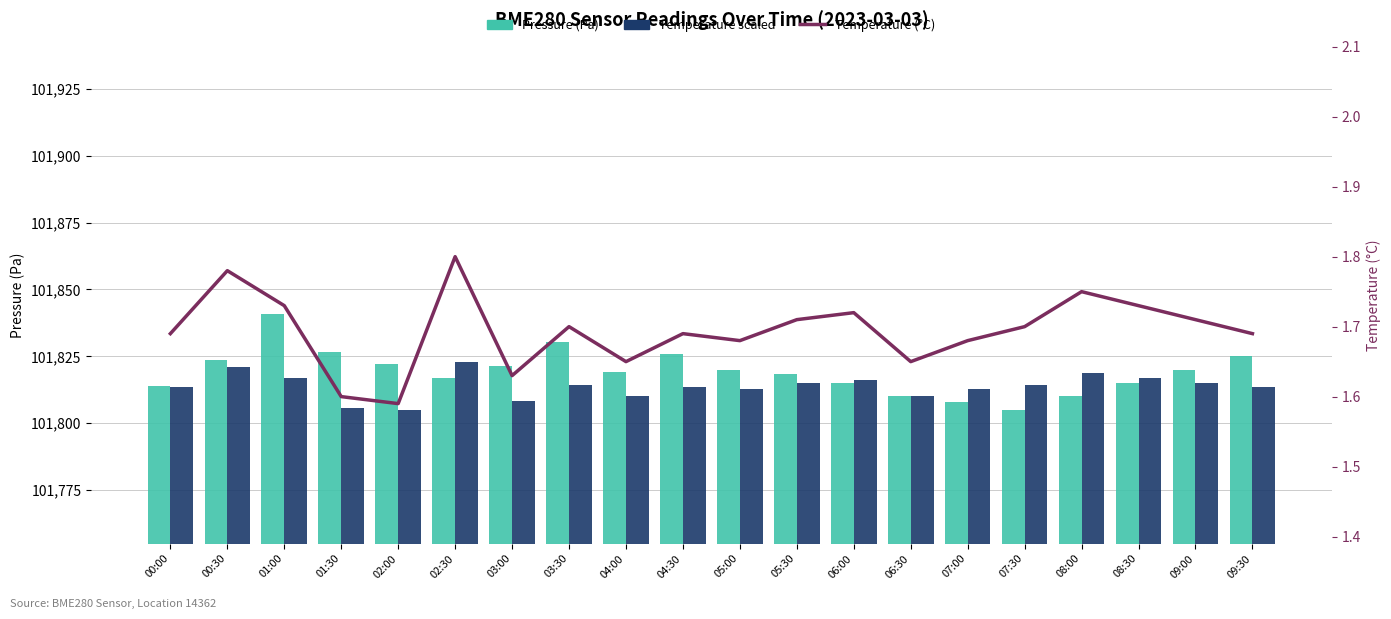

Between 01:00 and 01:30, which series saw the biggest shift?

pressure